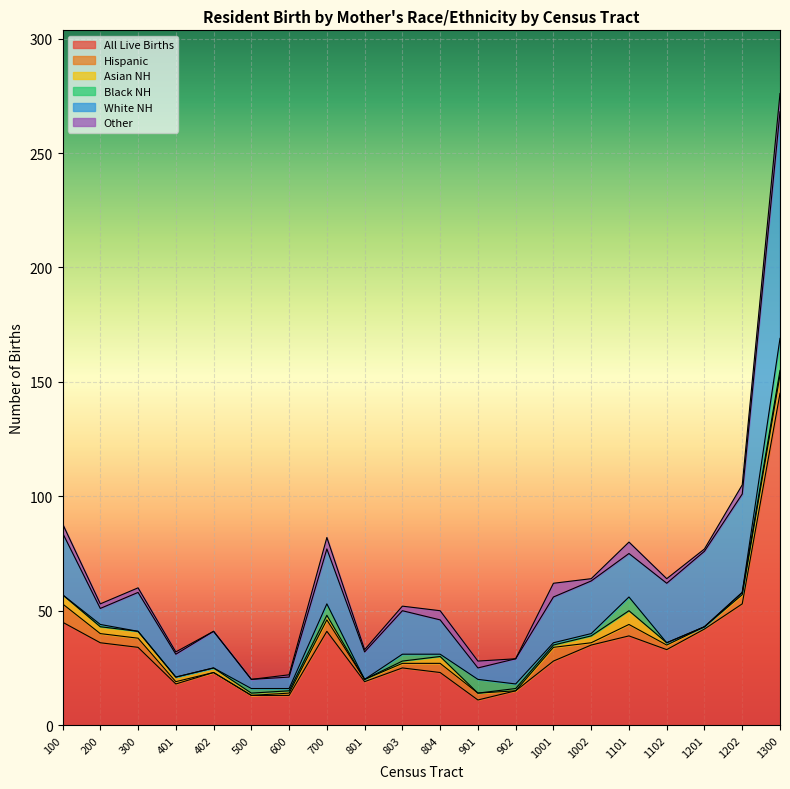

Count the Other values in the range 1 to 4.

13